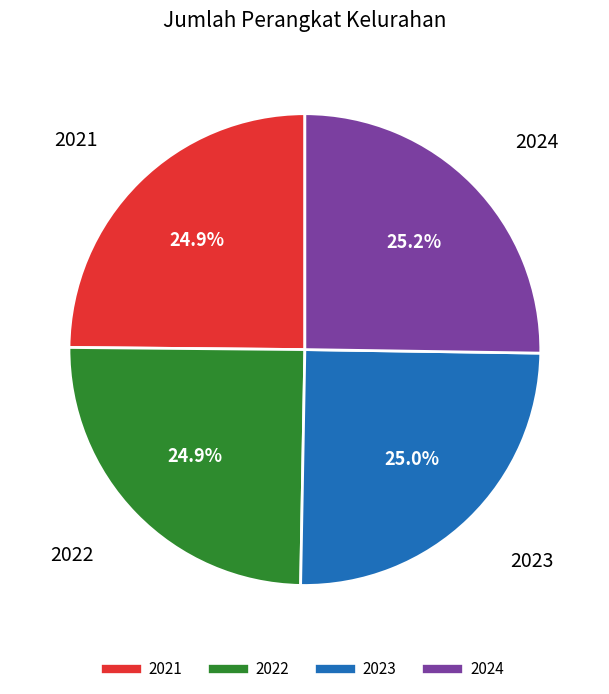

Is 2021 the majority of the pie?

No